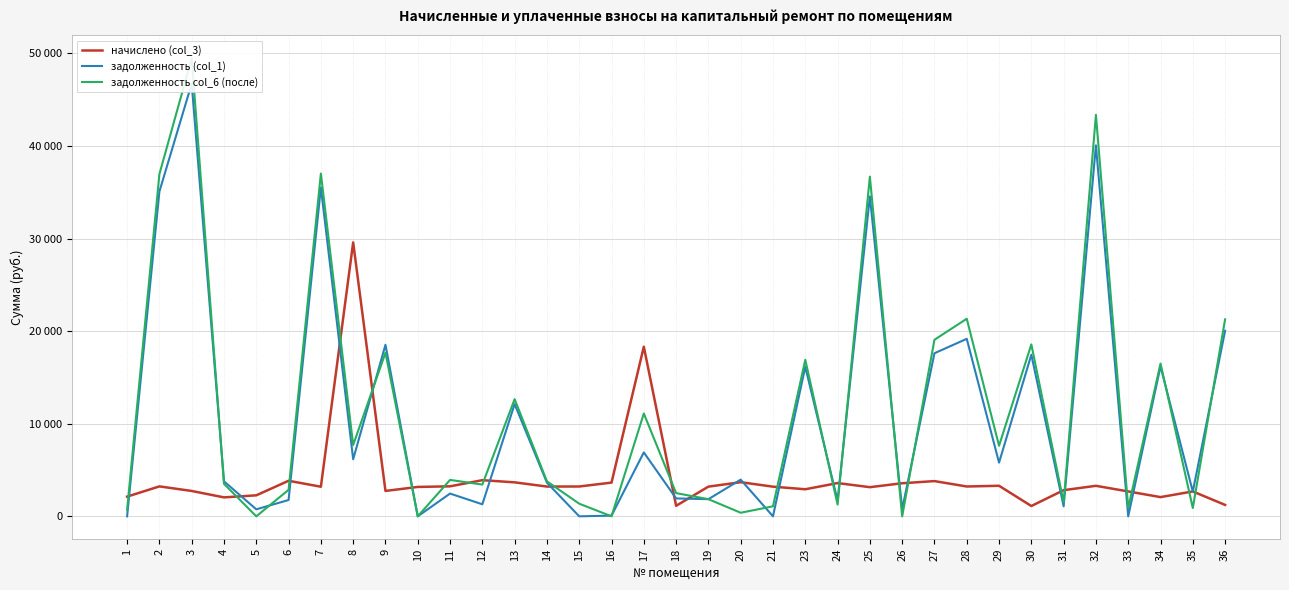

Between 25 and 7, which is larger?

7